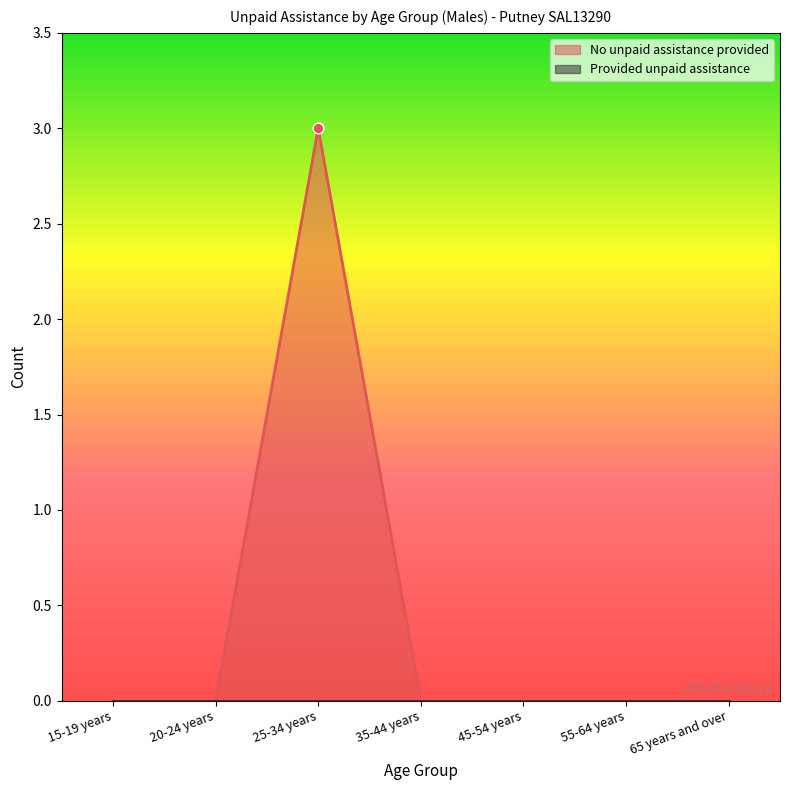

Between 45-54 years and 55-64 years, which is larger?

45-54 years